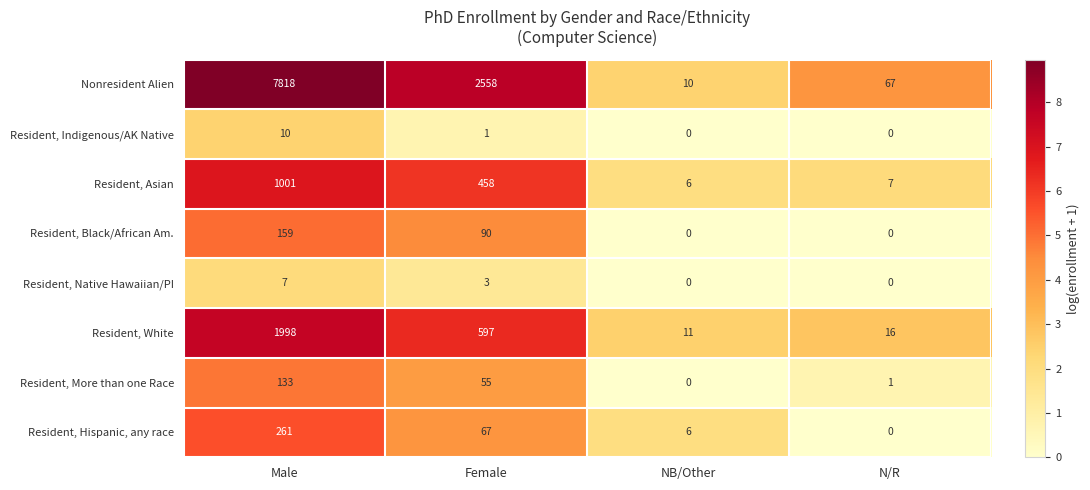

How many series are shown in this chart?

8